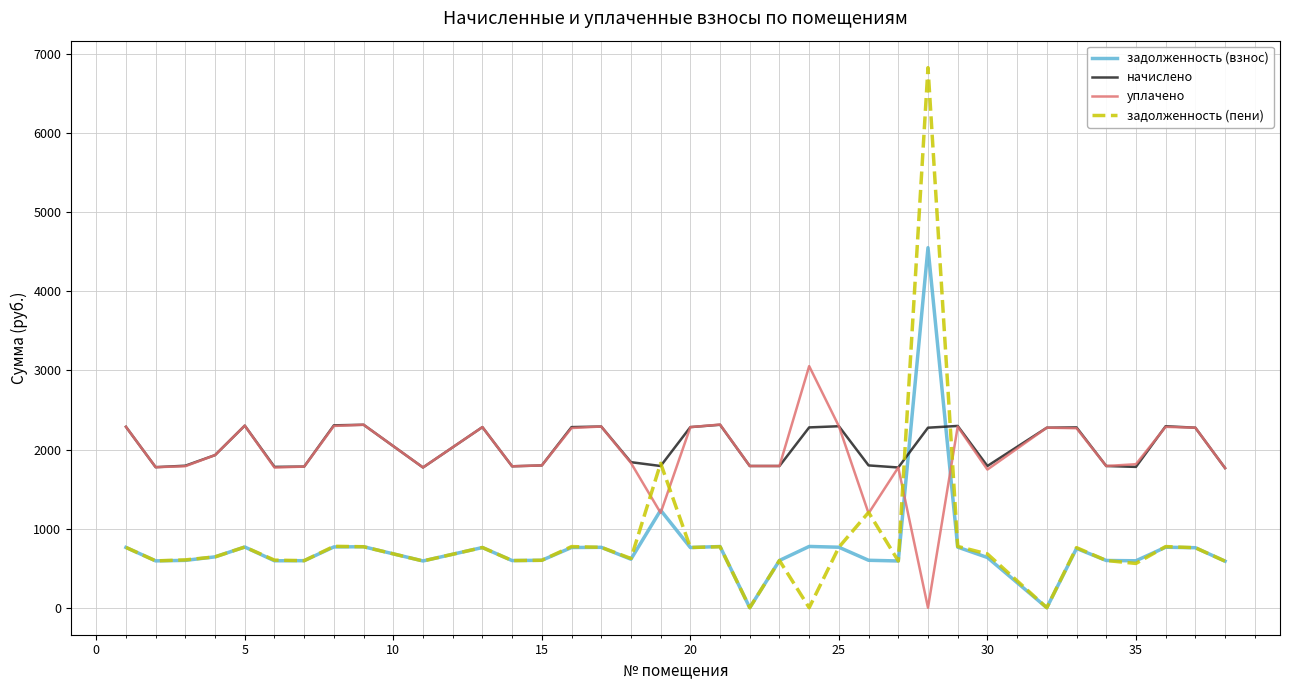

What is the highest value of the уплачено series?

3055.2